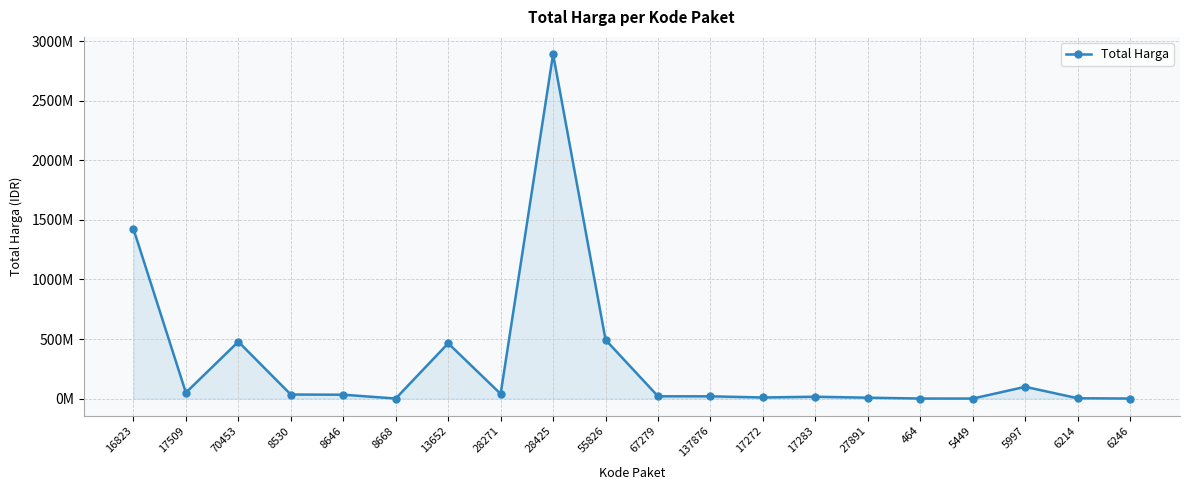

At which category does the data reach its first local valley?

17509